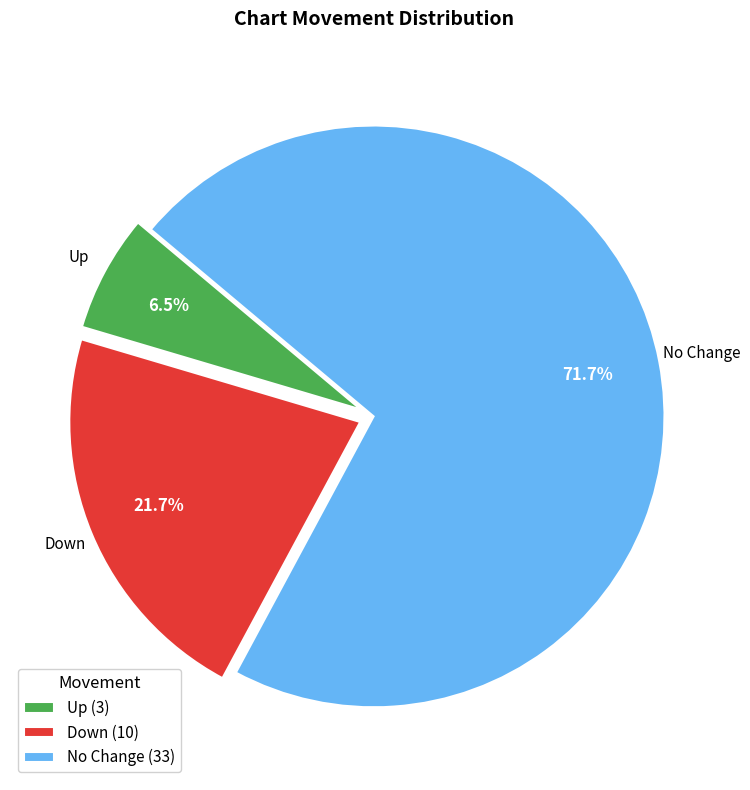

Count the number of slices in the pie.

3